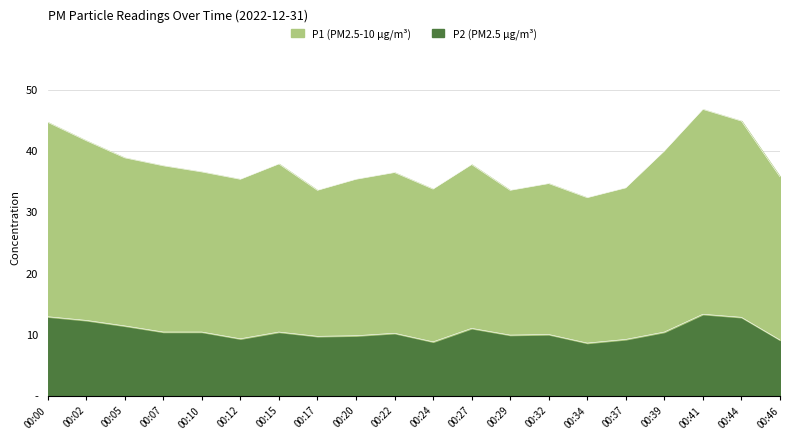

At which label does P1 reach its peak?

00:41